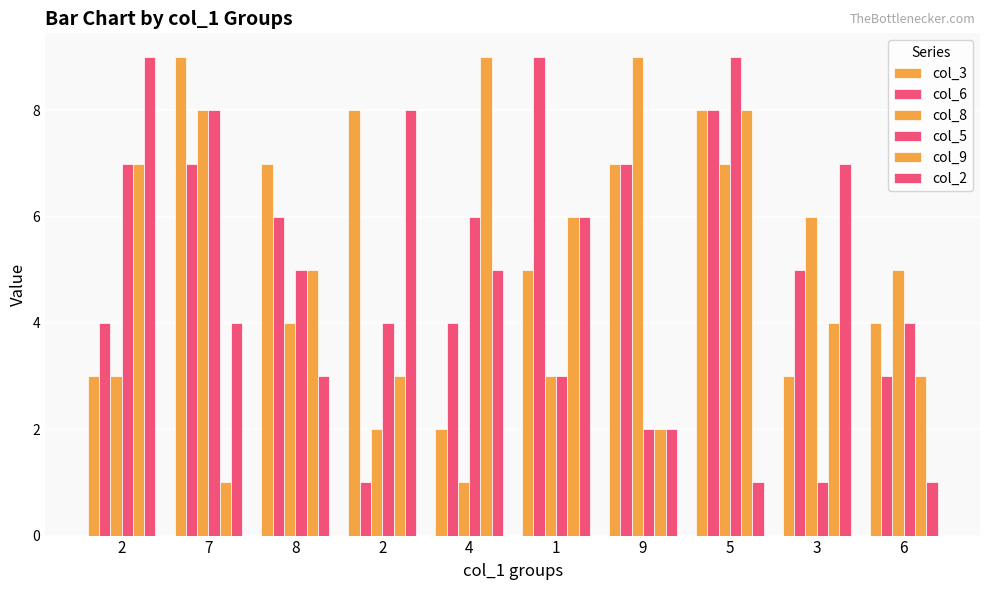

What is the total value across all series at 1?

32